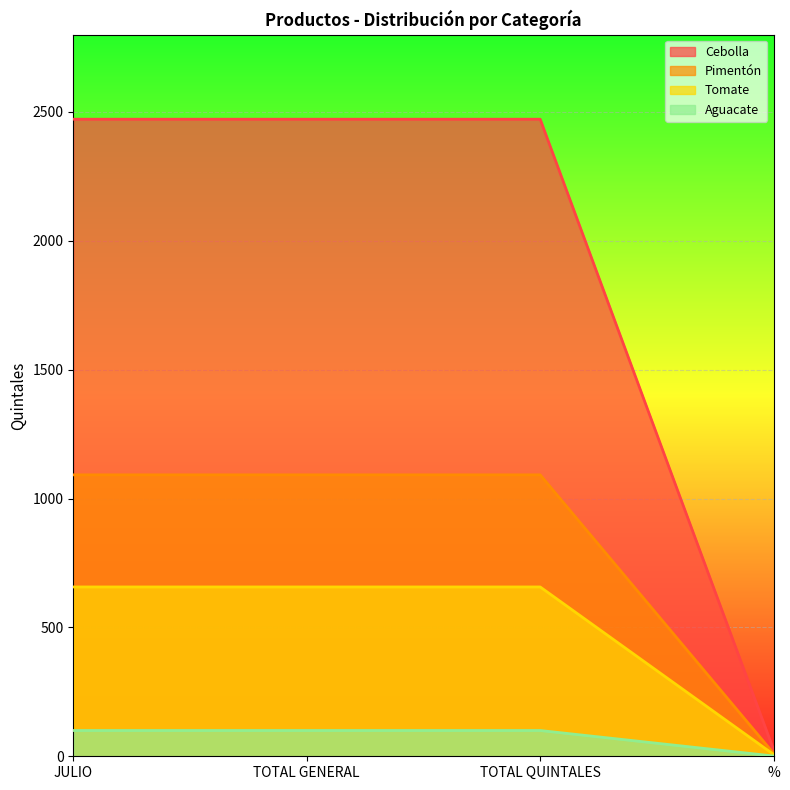

Read the Pimentón value at JULIO, to the nearest 100.

1100